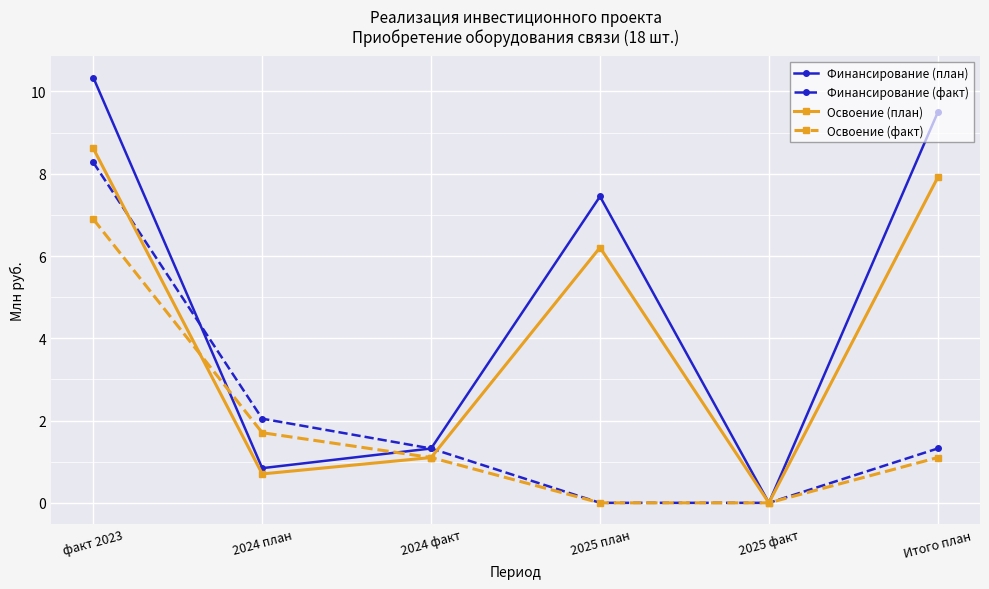

True or false: Финансирование (факт) has more than 0 points higher than both neighbors.

False